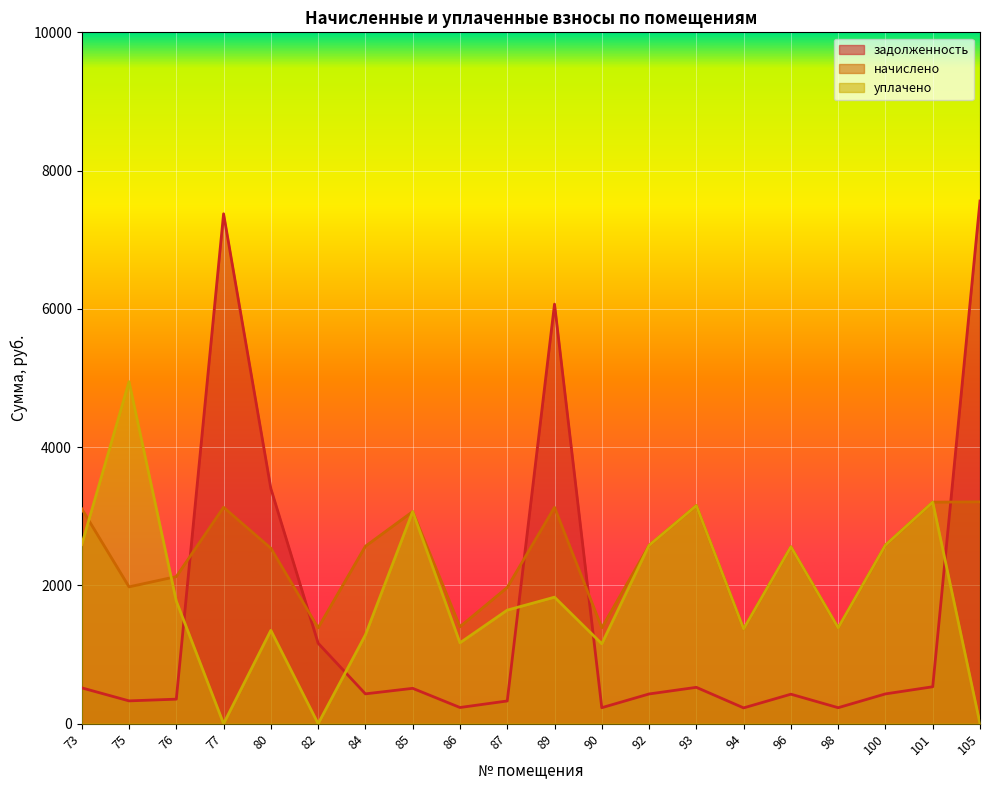

How many values in the уплачено series exceed 1773?

10